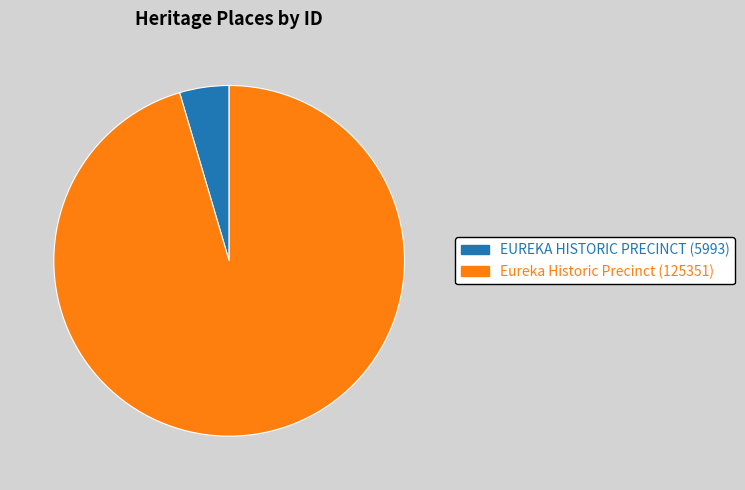

Which has a higher value, Eureka Historic Precinct or EUREKA HISTORIC PRECINCT?

Eureka Historic Precinct